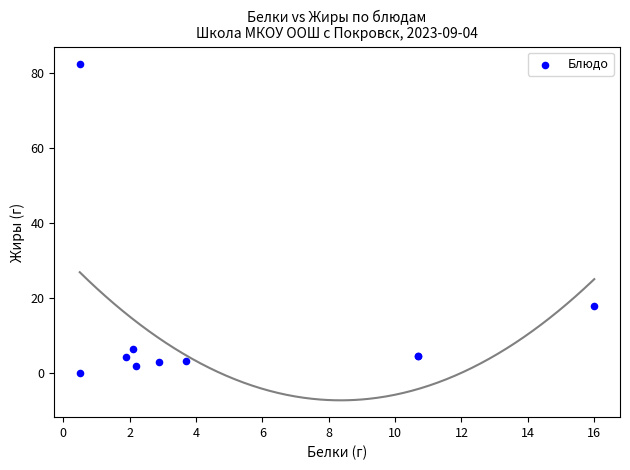

What Y value in the scatter plot is closest to 41?

18.0